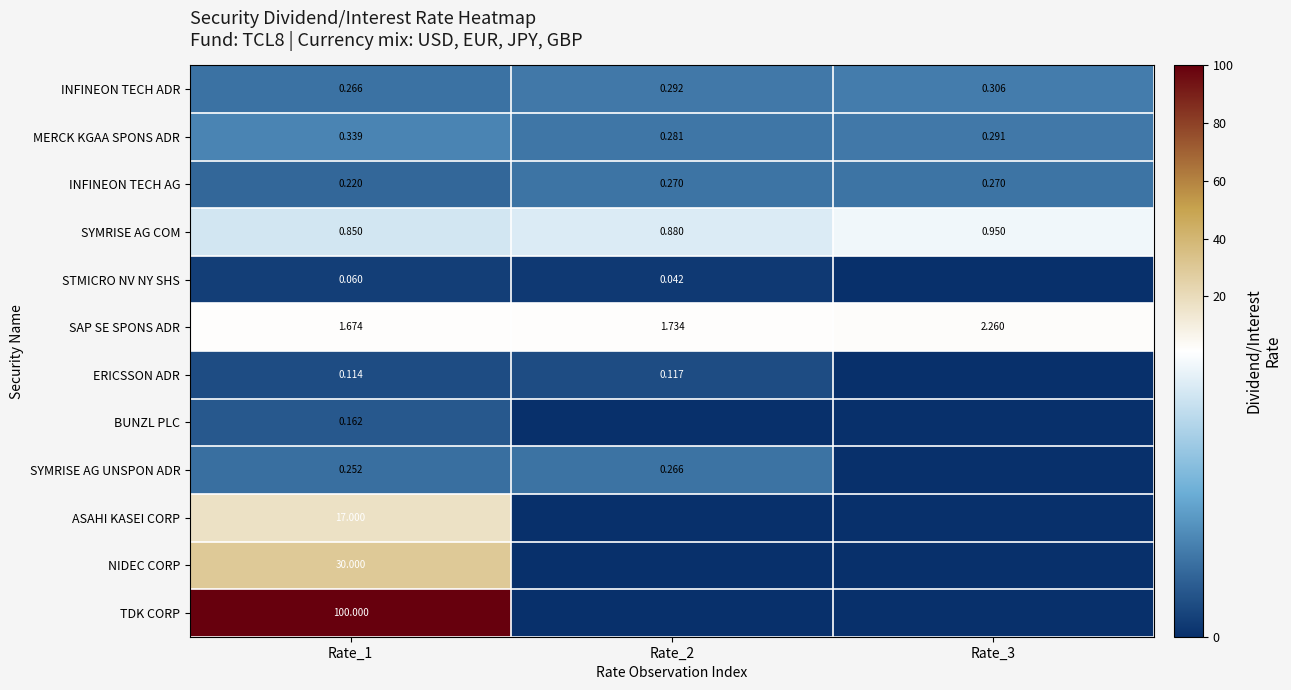

At Rate_1, list the series in order from largest to smallest.

TDK CORP, NIDEC CORP, ASAHI KASEI CORP, SAP SE SPONS ADR, SYMRISE AG COM, MERCK KGAA SPONS ADR, INFINEON TECH ADR, SYMRISE AG UNSPON ADR, INFINEON TECH AG, BUNZL PLC, ERICSSON ADR, STMICRO NV NY SHS